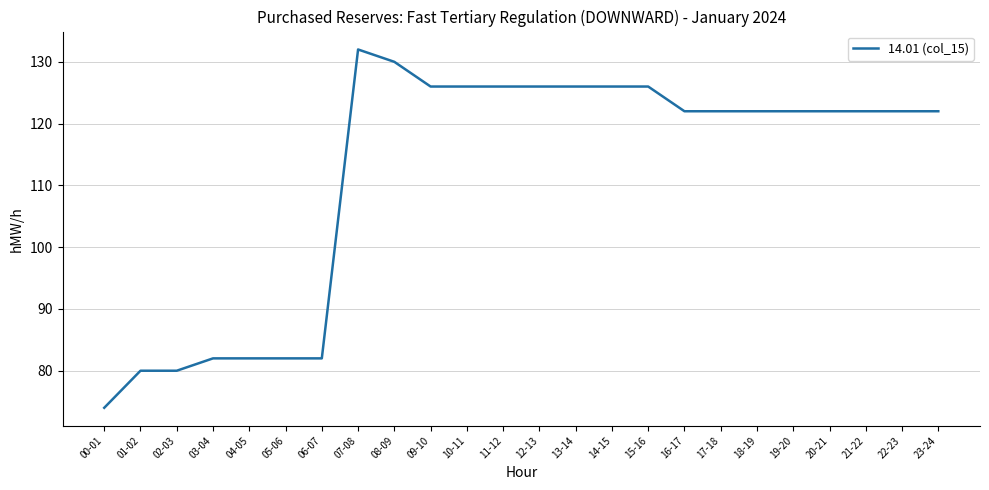

The chart shows a value of 126 at 15-16. True or false?

True